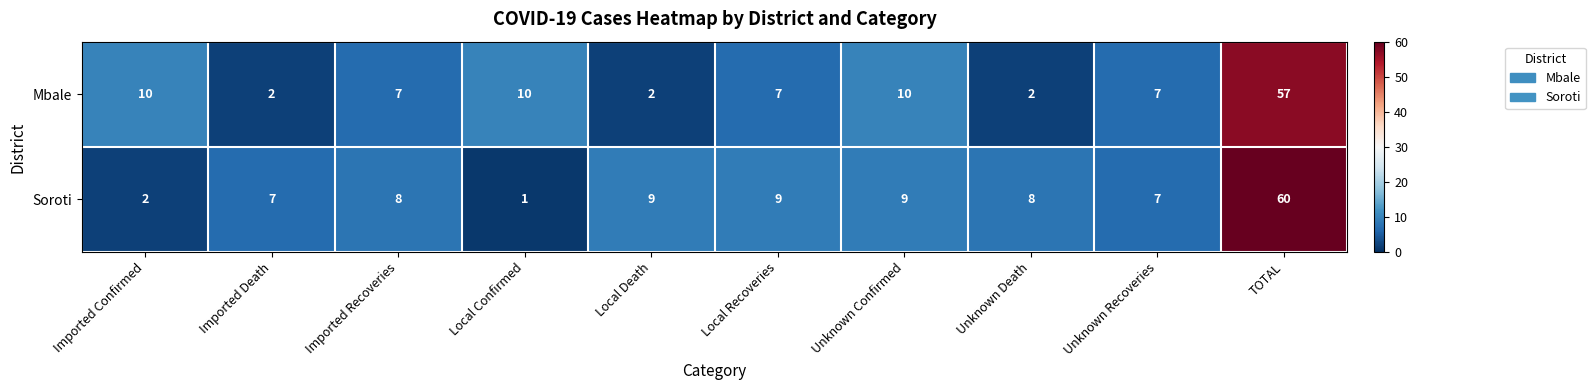

Which series has the widest spread of values?

Soroti